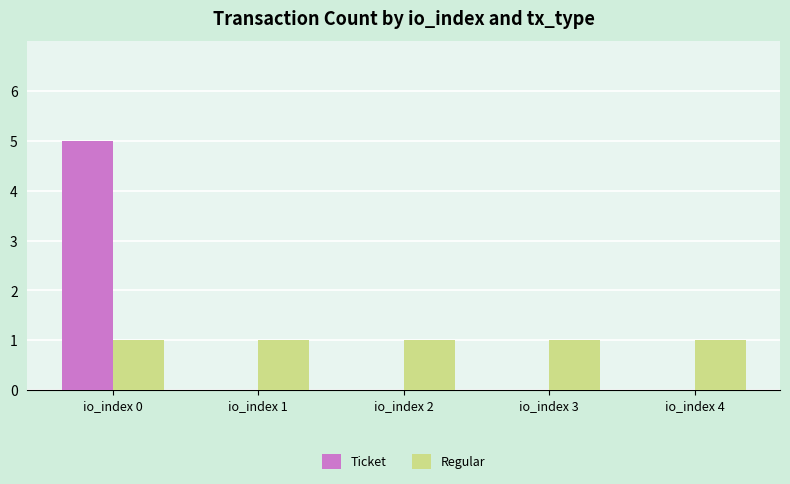

How many groups of bars are there?

5